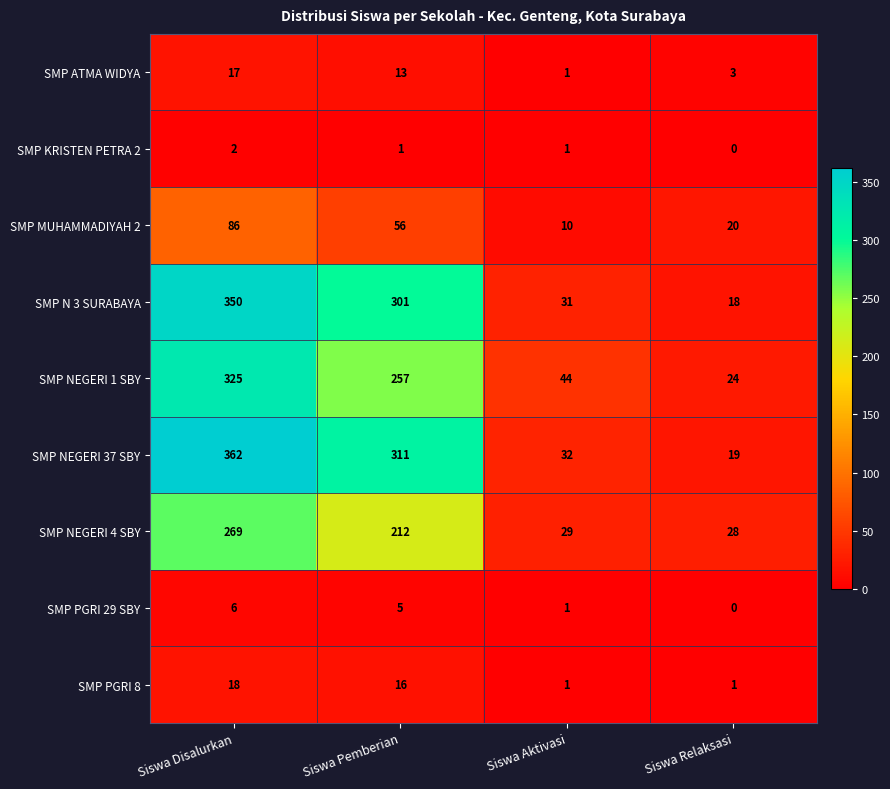

Which series has the widest spread of values?

SMP NEGERI 37 SBY